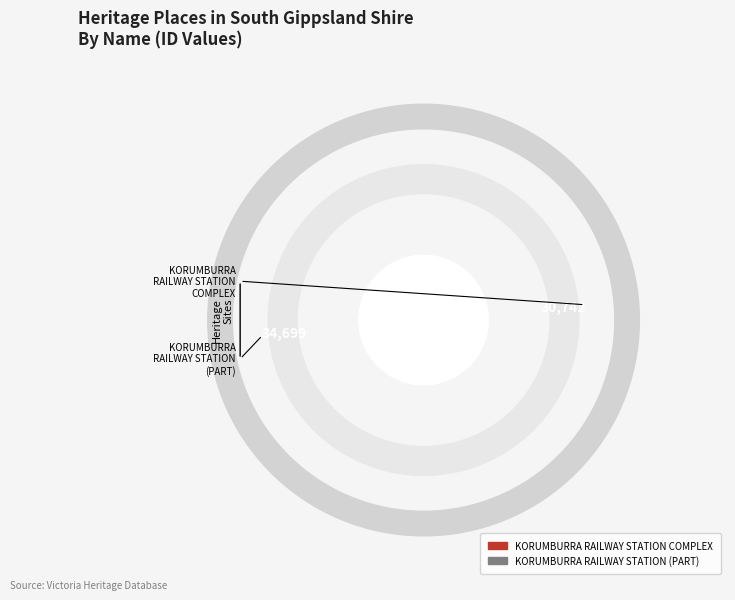

Is it true that KORUMBURRA RAILWAY STATION (PART) is 44% of the pie?

False